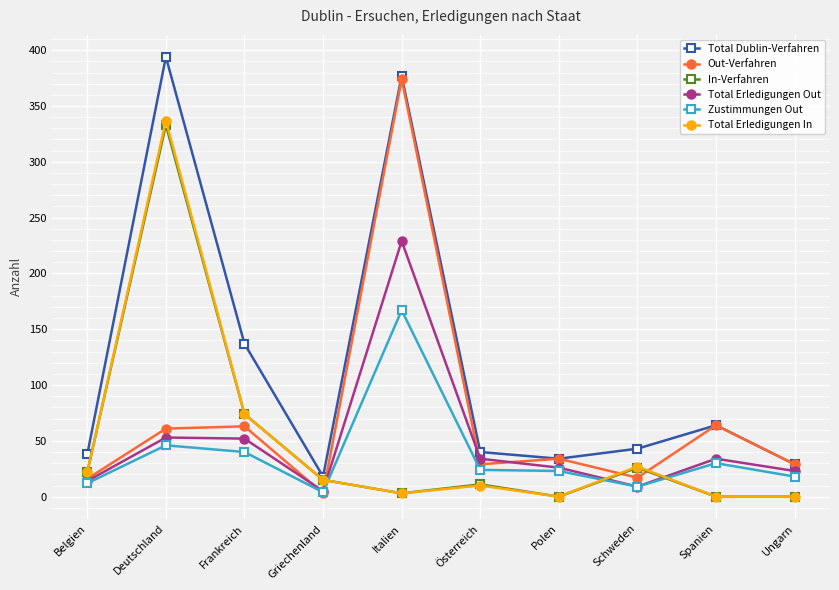

Where is the first local maximum for In-Verfahren?

Deutschland